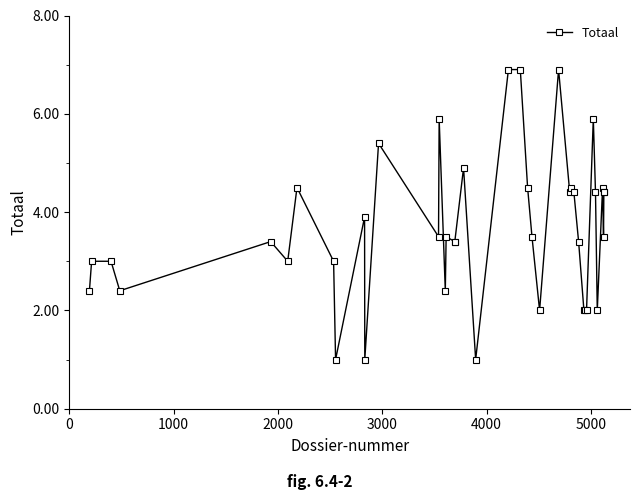

How many distinct data groups are displayed?

1